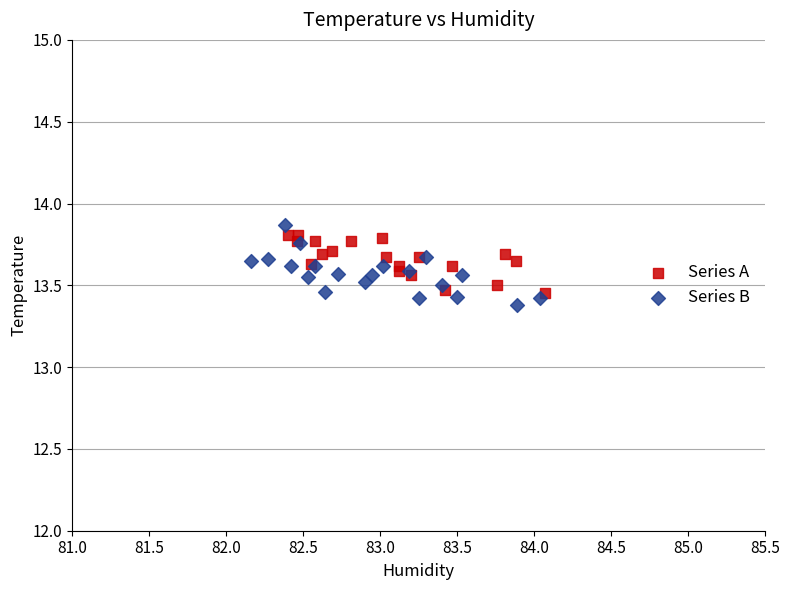

Which series has the widest spread of Y values?

Series B